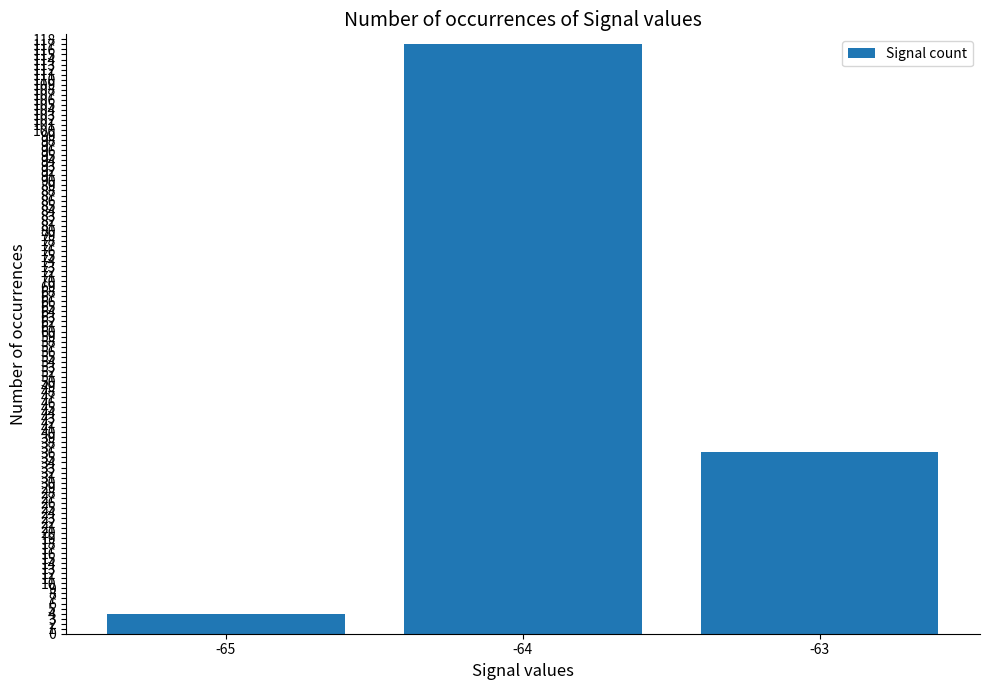

Rank the categories by value from lowest to highest.

-65, -63, -64